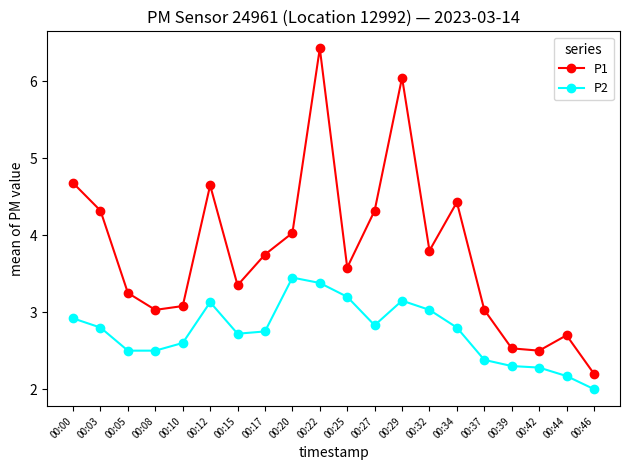

Which category has the lowest value across all series?

00:46